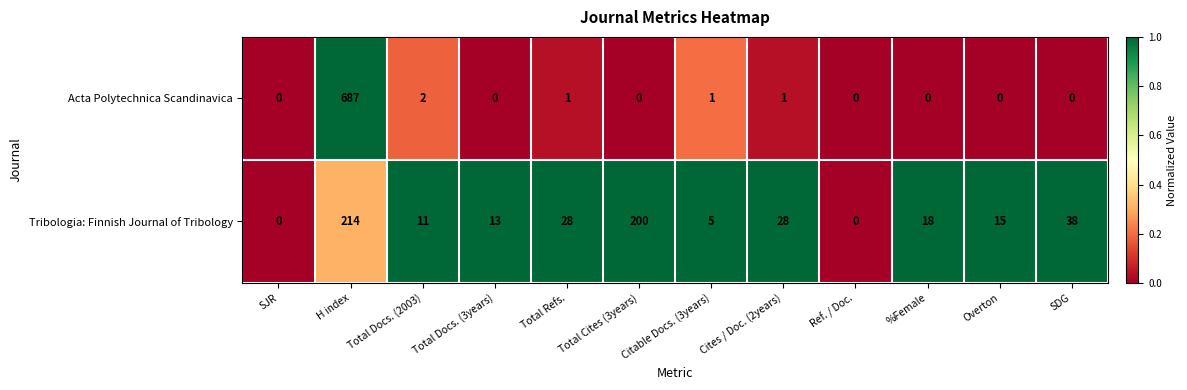

Rank the series by their maximum value, from highest to lowest.

Acta Polytechnica Scandinavica, Tribologia: Finnish Journal of Tribology